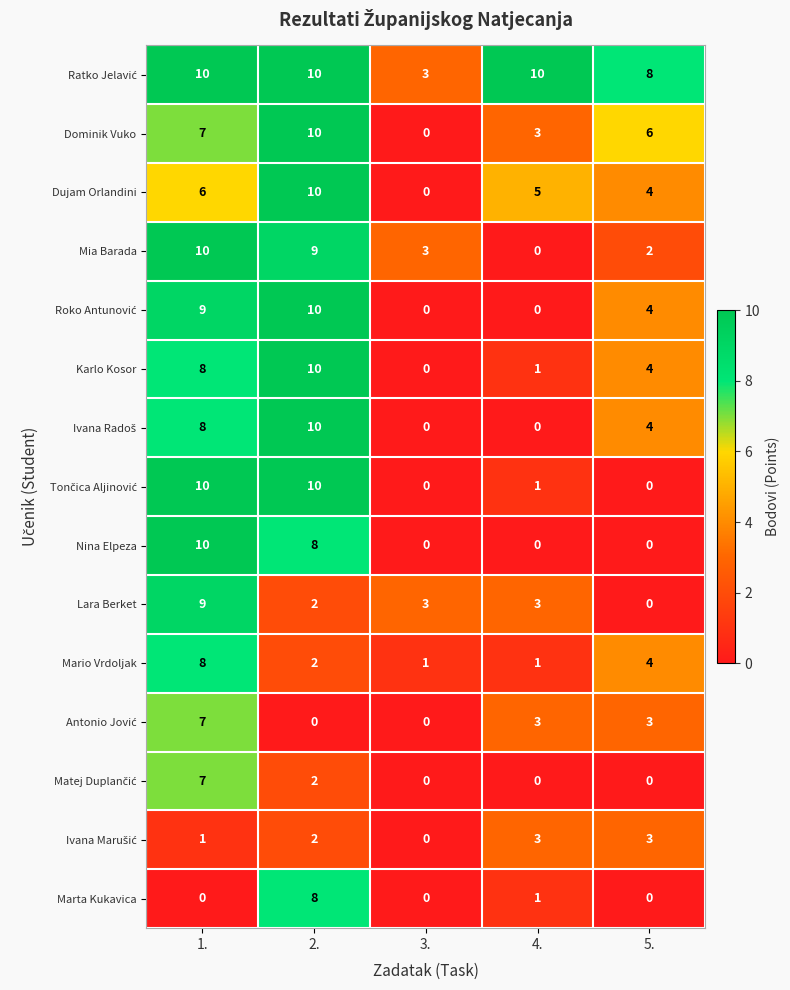

Rank the categories by Dujam Orlandini value from highest to lowest.

2., 1., 4., 5., 3.